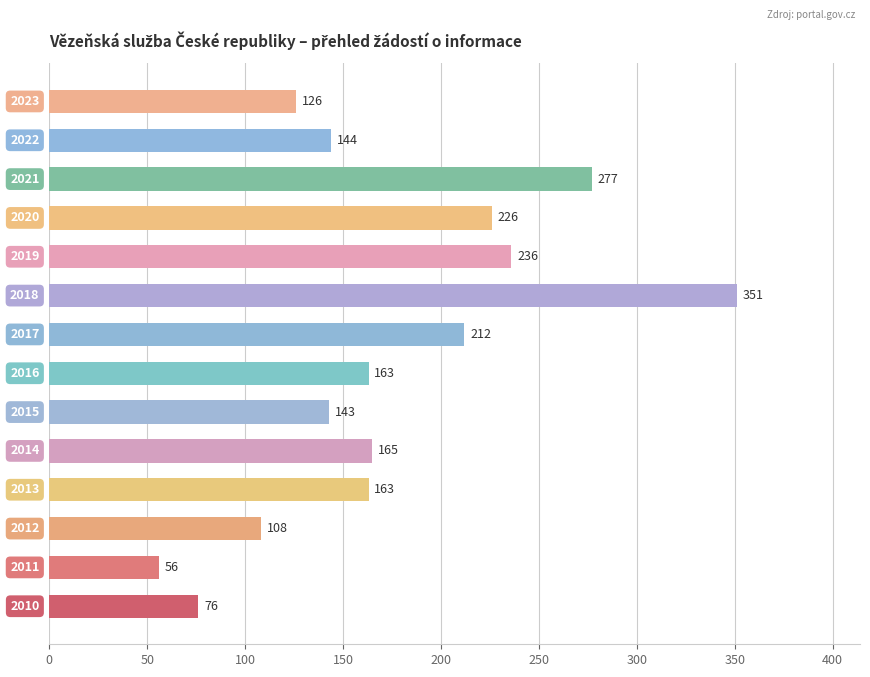

What is the difference between the maximum and minimum values?

295